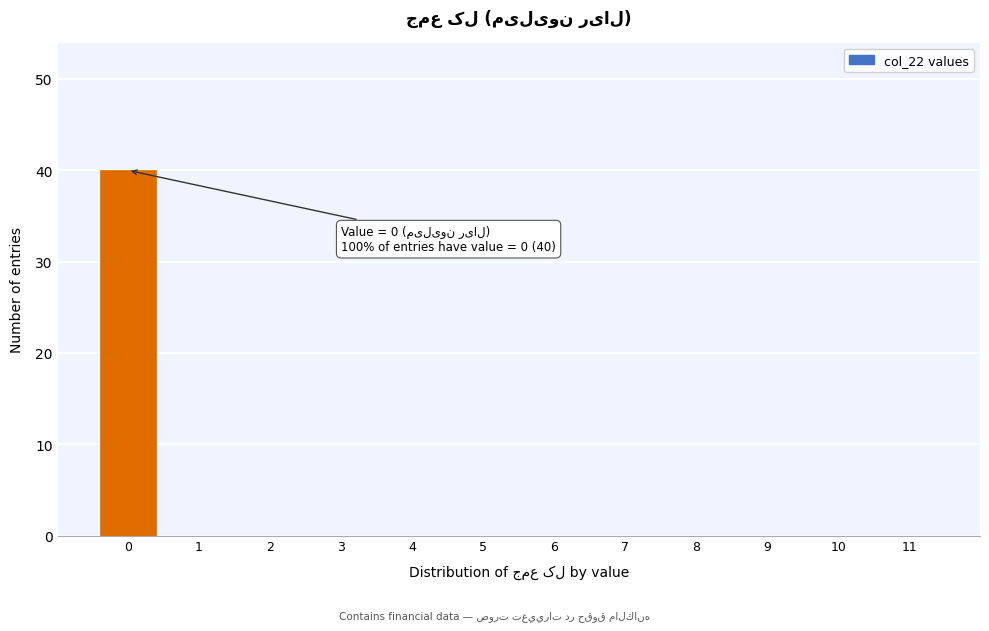

Reading left to right, what are all the values shown in this chart?

0=40	1=0	2=0	3=0	4=0	5=0	6=0	7=0	8=0	9=0	10=0	11=0